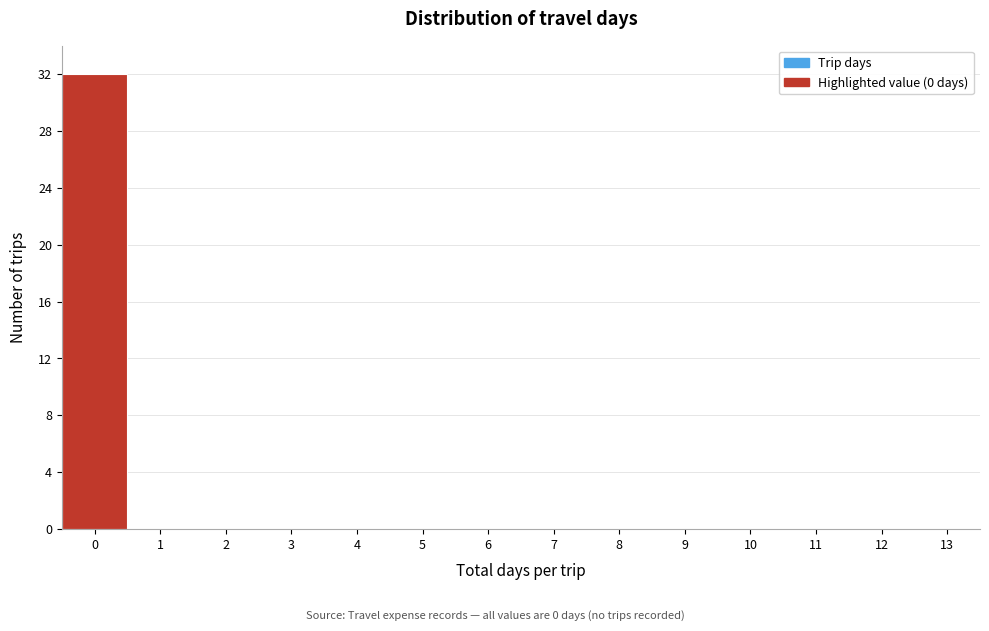

Reading left to right, list all the values displayed in this chart.

0=32	1=0	2=0	3=0	4=0	5=0	6=0	7=0	8=0	9=0	10=0	11=0	12=0	13=0